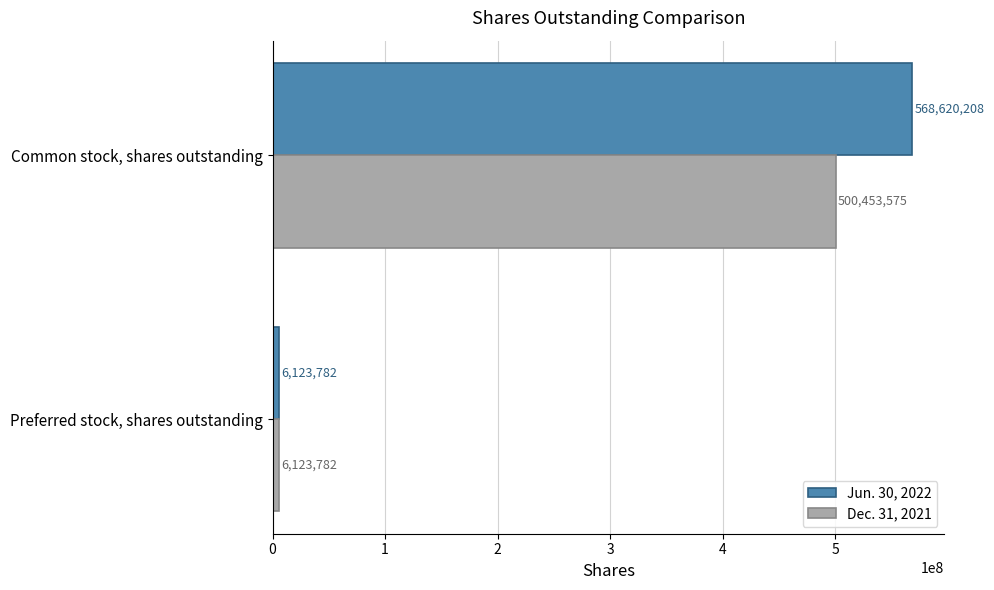

Is the value of Jun. 30, 2022 at Preferred stock, shares outstanding greater than the value of Dec. 31, 2021 at Common stock, shares outstanding?

No